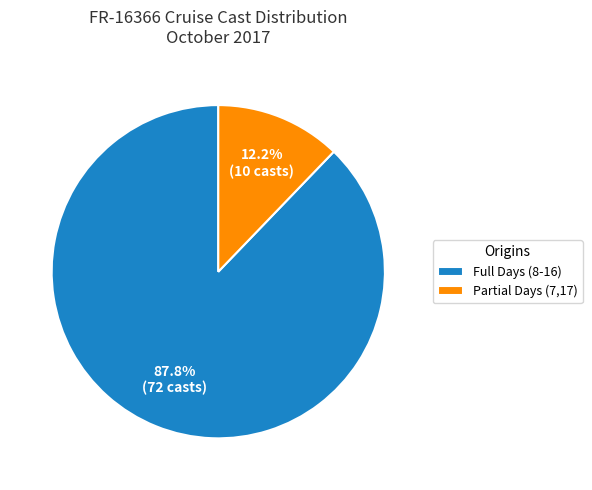

Between Partial Days (7,17) and Full Days (8-16), which is larger?

Full Days (8-16)